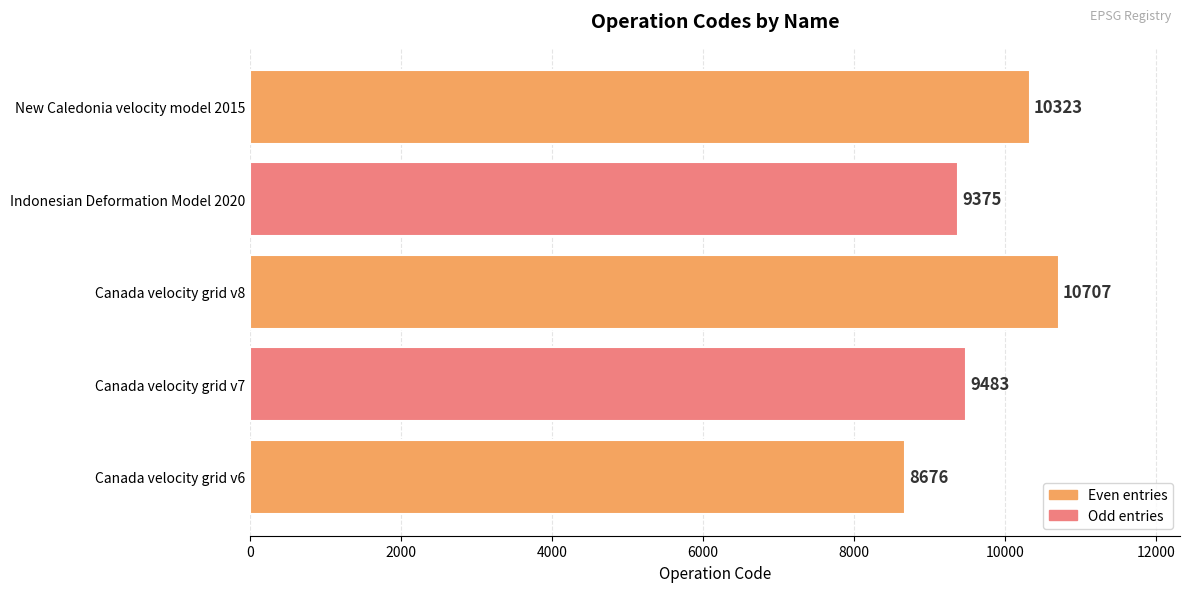

What is the ratio of the value at Canada velocity grid v7 to the value at New Caledonia velocity model 2015?

0.9